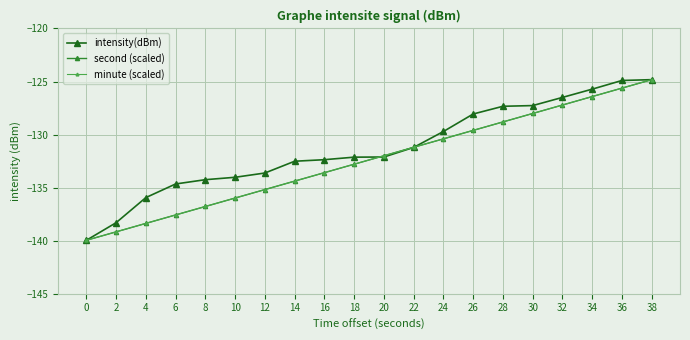

What is the minimum value for minute (scaled)?

-140.0